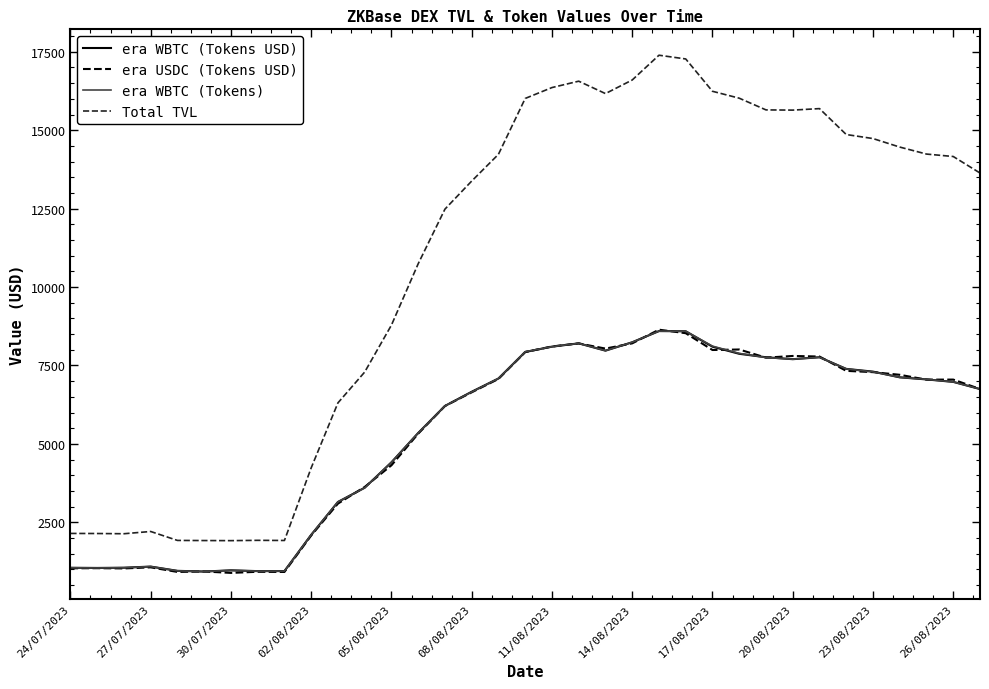

True or false: Total TVL and era WBTC (Tokens USD) intersect in this chart.

False